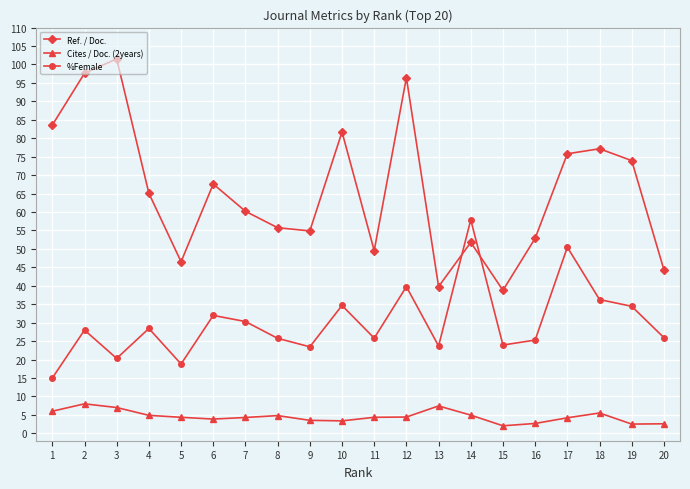

How many lines are shown in the chart?

3